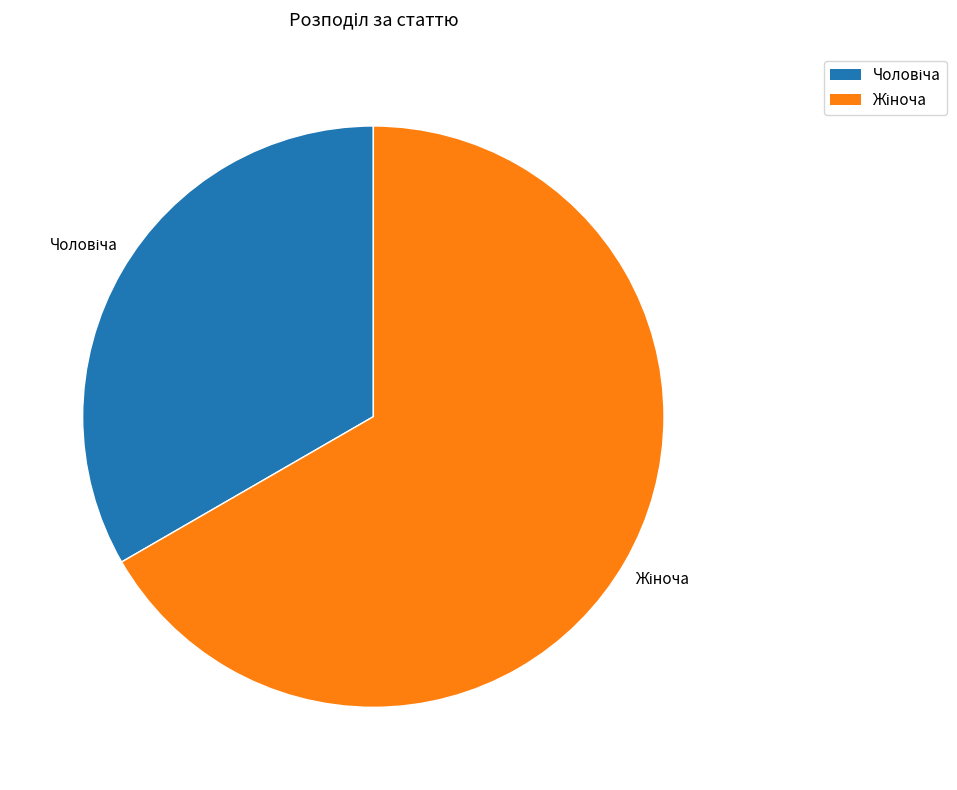

Does any single category account for the majority?

Yes